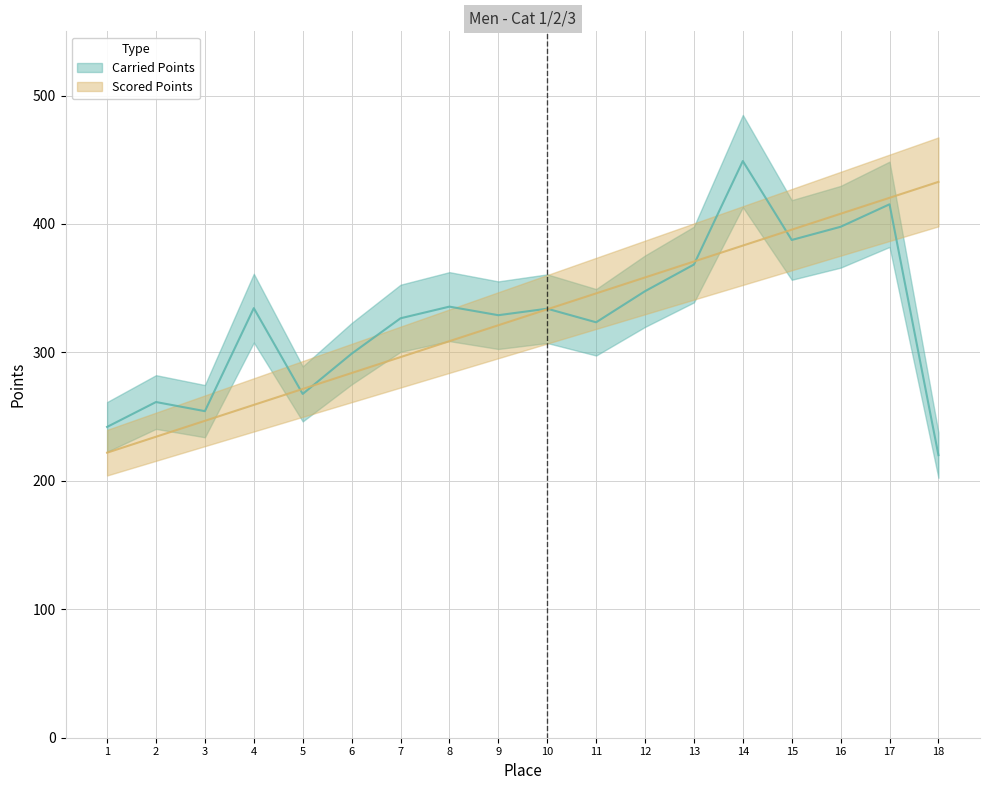

Reading left to right, what are all the values shown in this chart?

Carried Points: 1=242.0	2=261.4	3=254.3	4=334.5	5=267.7	6=299.0	7=326.6	8=335.7	9=329.0	10=334.0	11=323.5	12=347.7	13=368.4	14=449.0	15=387.5	16=397.8	17=415.3	18=220.0
Scored Points: 1=221.9	2=234.3	3=246.7	4=259.1	5=271.5	6=283.9	7=296.4	8=308.8	9=321.2	10=333.6	11=346.0	12=358.4	13=370.8	14=383.2	15=395.6	16=408.0	17=420.4	18=432.8